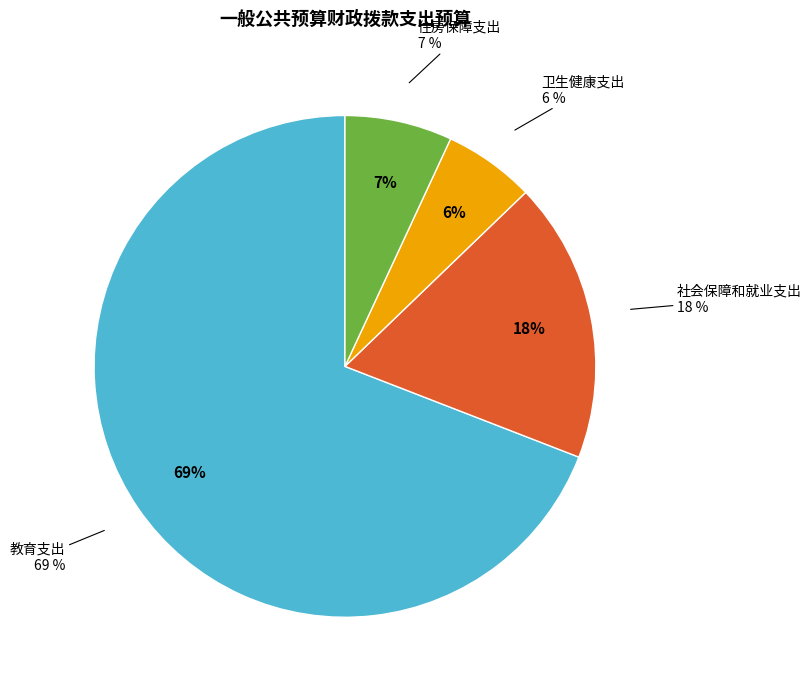

The 卫生健康支出 slice represents 6% of the pie. True or false?

True